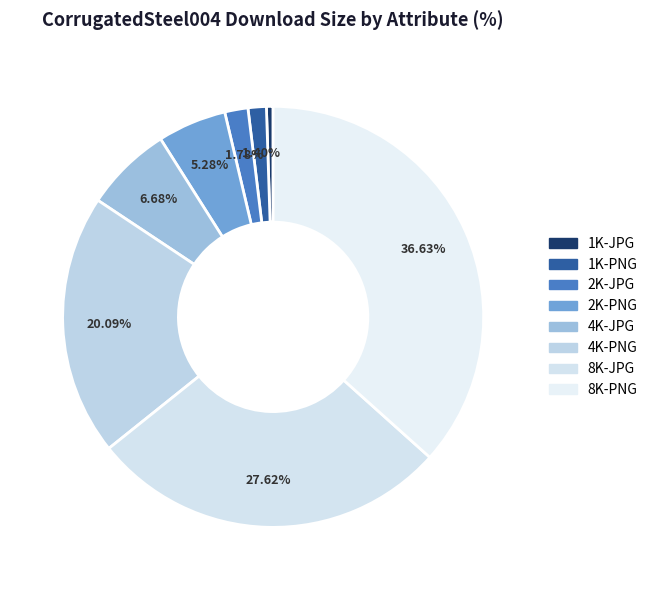

Does any single category account for the majority?

No